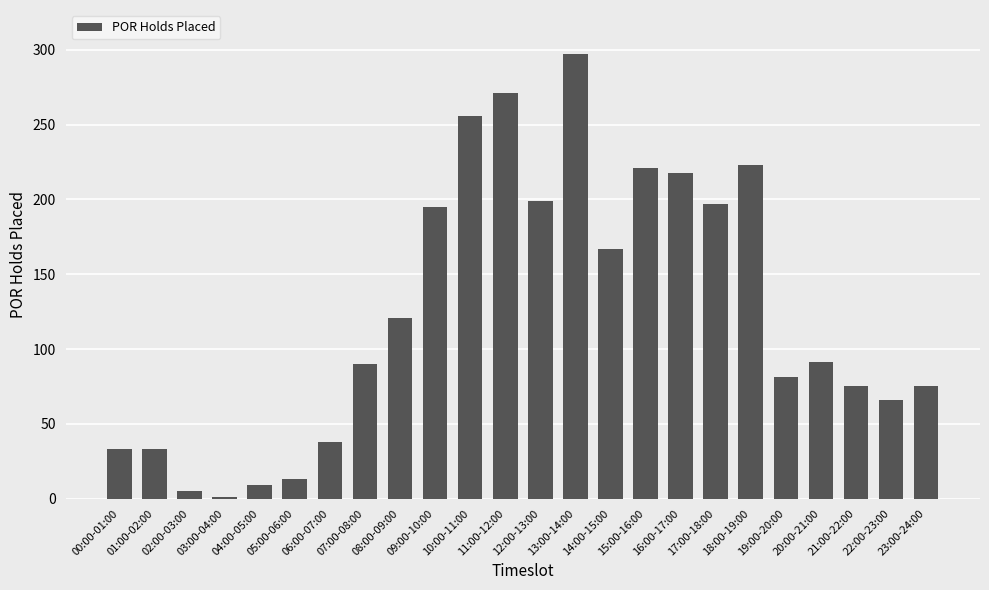

What is the label of the 5th bar from the right?

19:00-20:00